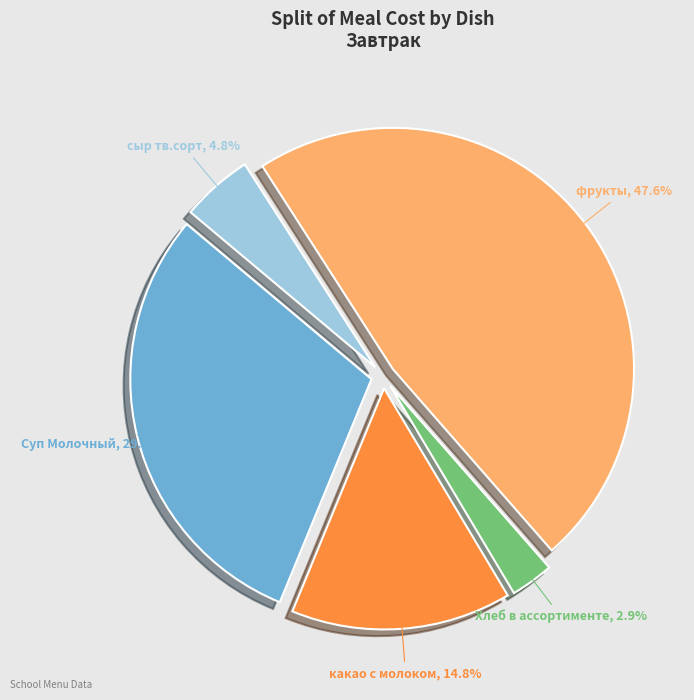

Between какао с молоком and фрукты, which is larger?

фрукты